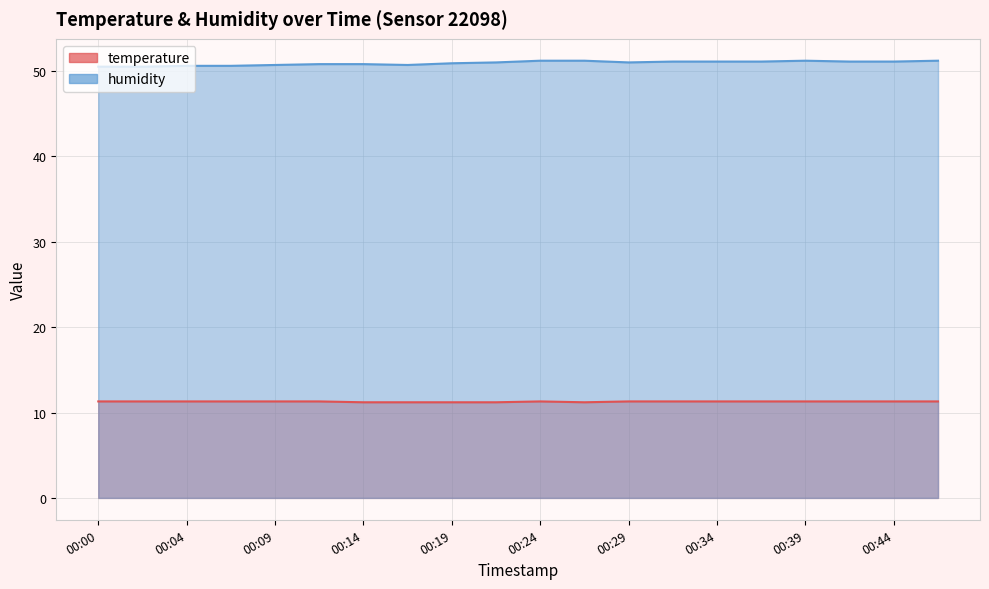

Which series has the largest total across all categories?

humidity